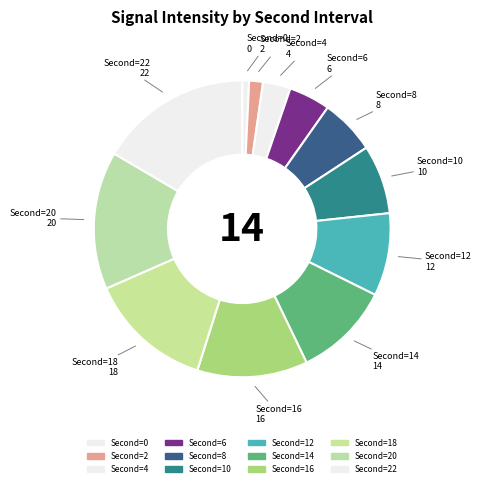

Which slice is the largest?

22